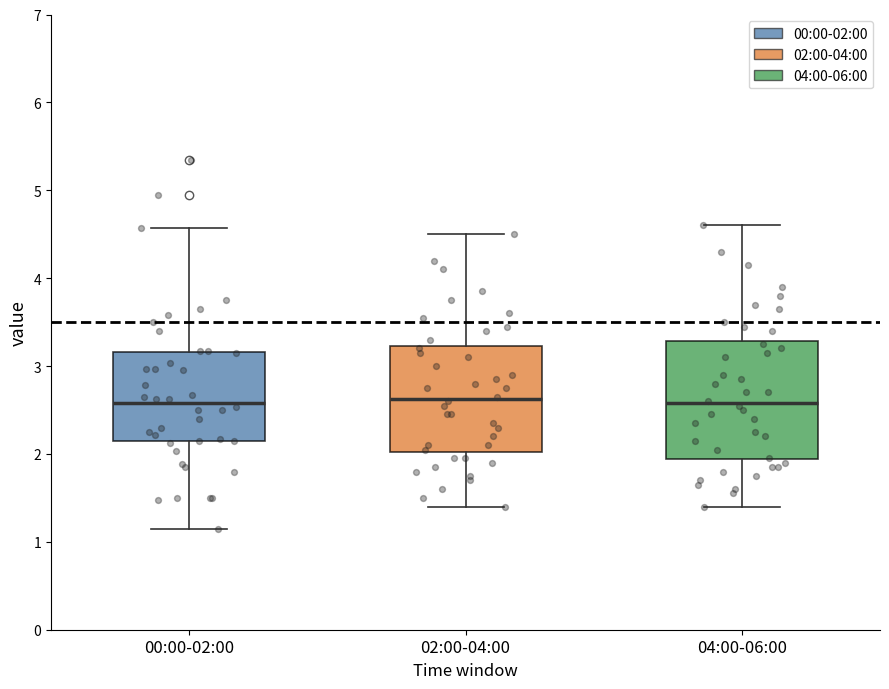

Which box is the tallest, from its lower edge to its upper edge?

04:00-06:00